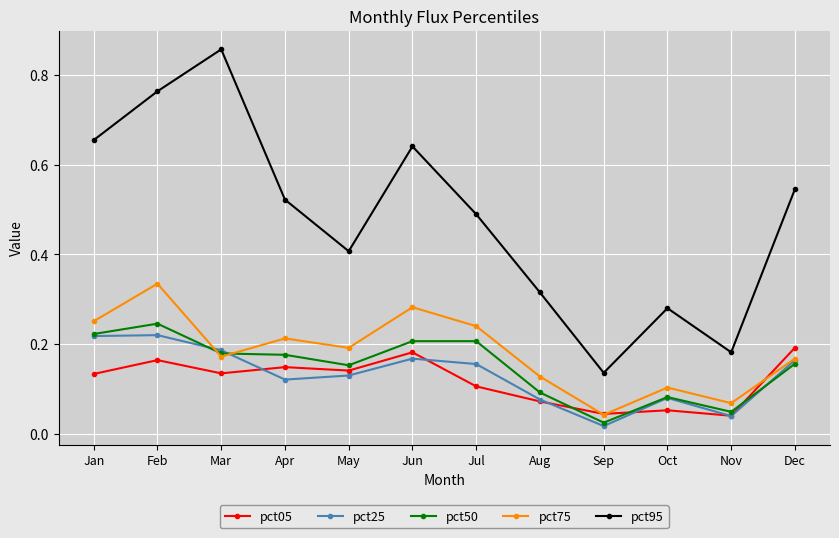

Which series has the widest spread of values?

pct95